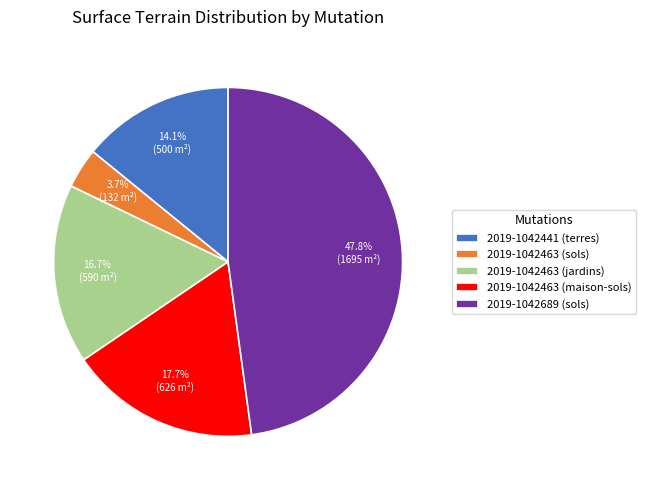

What is the largest slice in the pie chart?

2019-1042689 (sols)